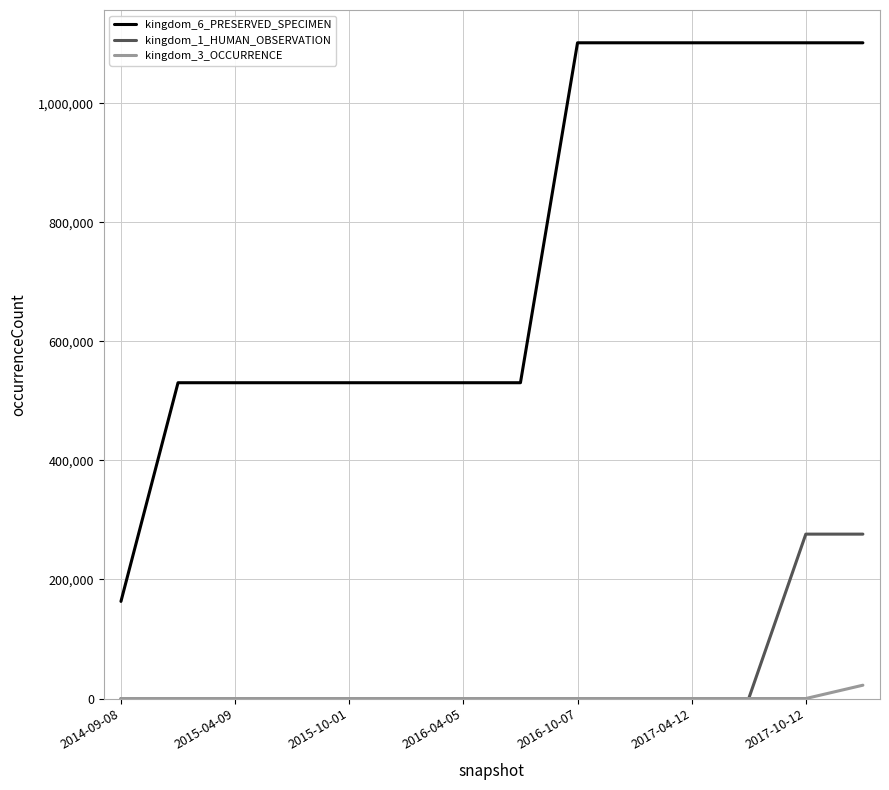

Rank the series by their maximum value, from lowest to highest.

kingdom_3_OCCURRENCE, kingdom_1_HUMAN_OBSERVATION, kingdom_6_PRESERVED_SPECIMEN